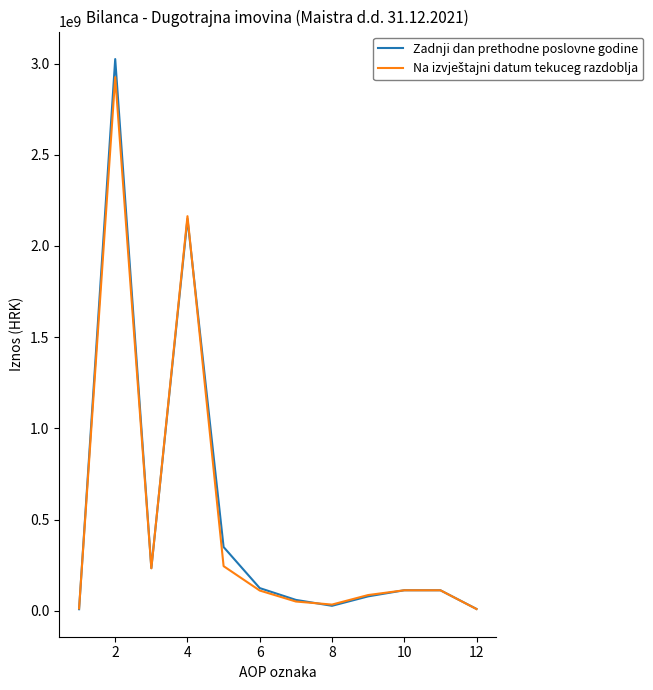

What is the maximum value for Zadnji dan prethodne poslovne godine?

3024636547